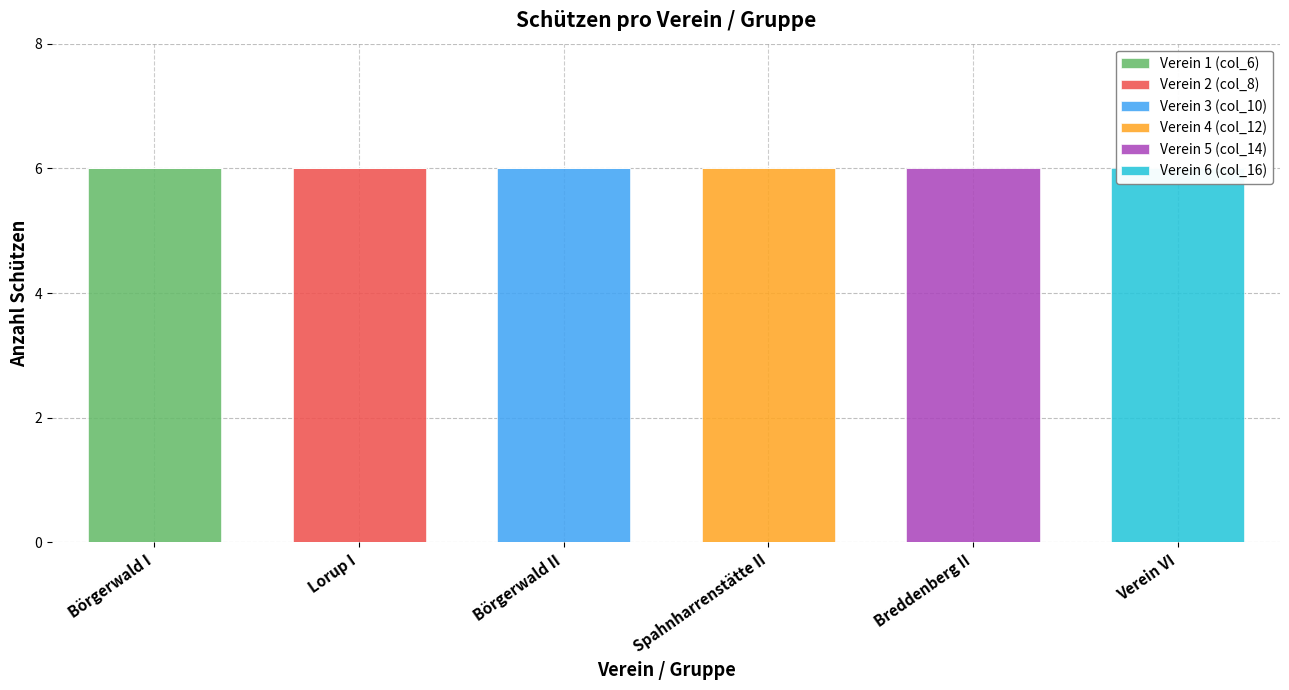

The value of Verein 1 (col_6) at Breddenberg II is 0. True or false?

True